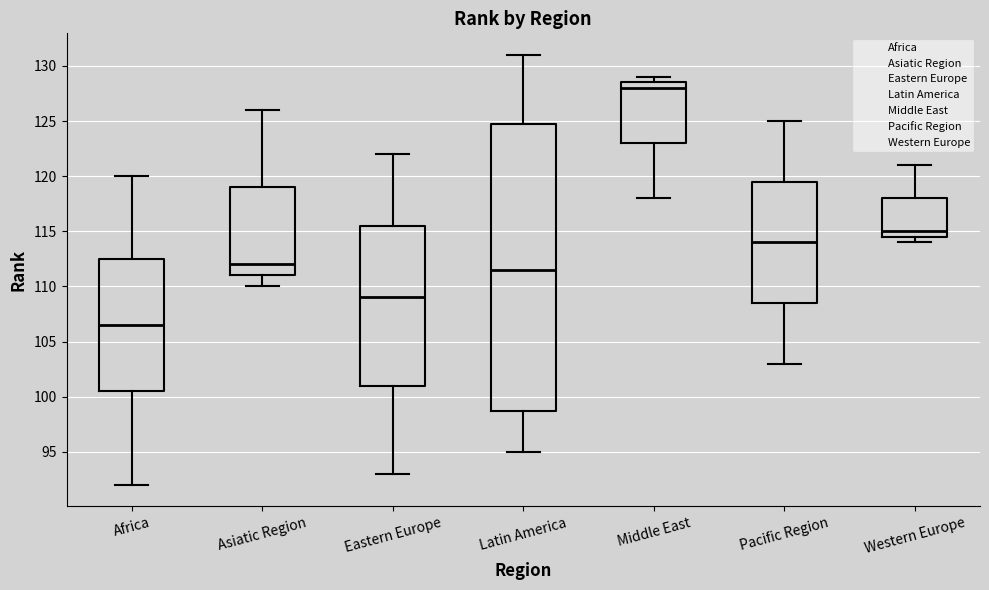

Reading left to right, read every box against the y-axis: the position of its median line, the range the box covers, and the ends of its whiskers. The values are not printed on the chart, so give them approximately, as read against the axis.

Africa: median 106.5, box 100.5 to 112.5, whiskers 92.0 to 120.0
Asiatic Region: median 112.0, box 111.0 to 119.0, whiskers 110.0 to 126.0
Eastern Europe: median 109.0, box 101.0 to 115.5, whiskers 93.0 to 122.0
Latin America: median 111.5, box 99.0 to 125.0, whiskers 95.0 to 131.0
Middle East: median 128.0, box 123.0 to 128.5, whiskers 118.0 to 129.0
Pacific Region: median 114.0, box 108.5 to 119.5, whiskers 103.0 to 125.0
Western Europe: median 115.0, box 114.5 to 118.0, whiskers 114.0 to 121.0